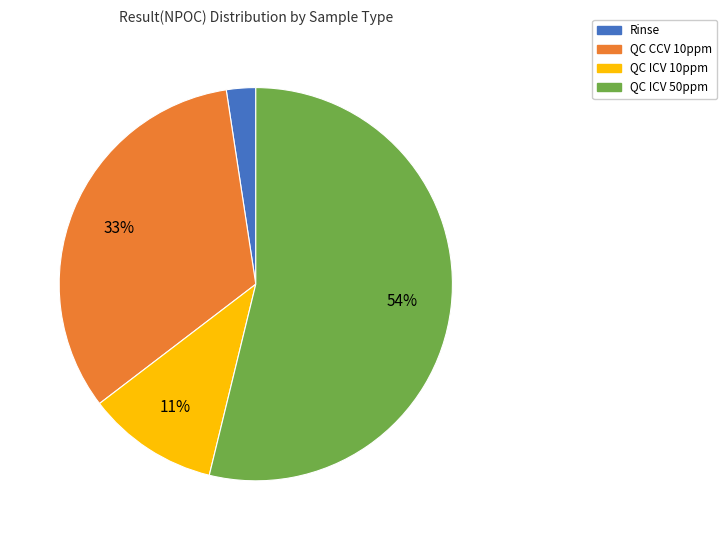

What is the smallest slice in the pie chart?

Rinse